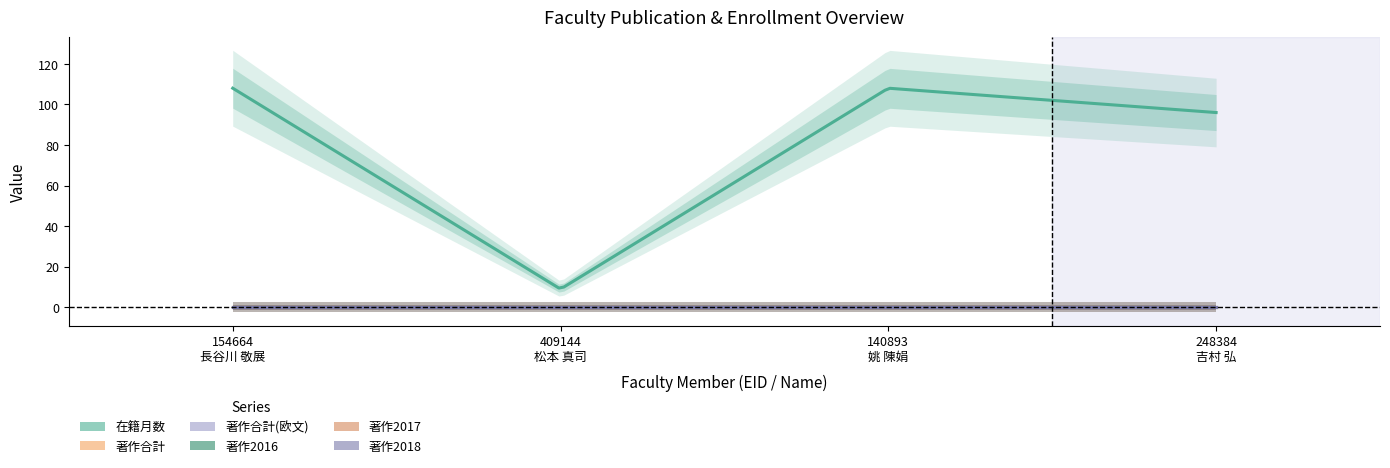

At which label is 著作2017 closest to 0?

154664
長谷川 敬展